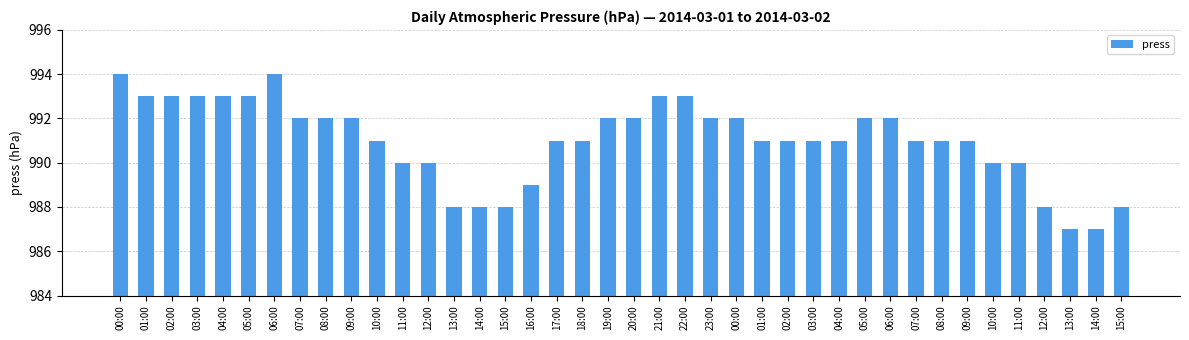

What is the greatest value displayed?

994